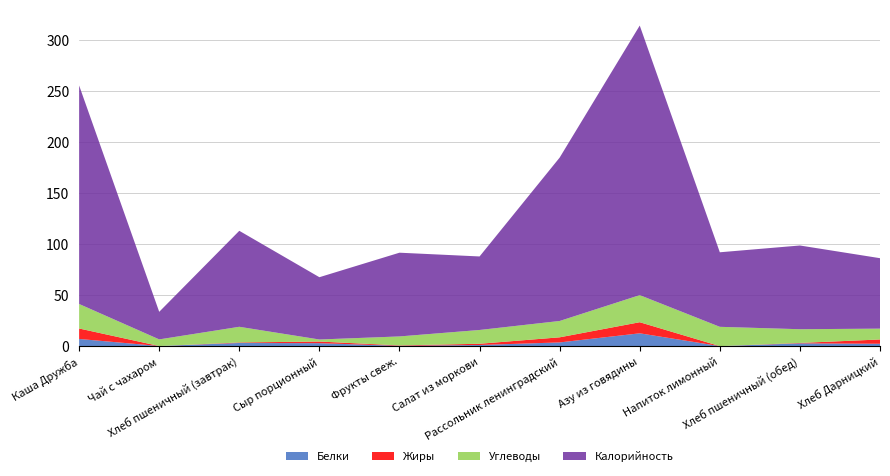

Reading right to left, extract all data points from this chart.

Белки: Хлеб Дарницкий=2.4	Хлеб пшеничный (обед)=2.8	Напиток лимонный=0.1	Азу из говядины=12.7	Рассольник ленинградский=3.7	Салат из моркови=1.2	Фрукты свеж.=0.4	Сыр порционный=3.0	Хлеб пшеничный (завтрак)=3.2	Чай с чахаром=0.2	Каша Дружба=7.1
Жиры: Хлеб Дарницкий=4.2	Хлеб пшеничный (обед)=0.4	Напиток лимонный=0.0	Азу из говядины=10.9	Рассольник ленинградский=5.0	Салат из моркови=1.2	Фрукты свеж.=0.4	Сыр порционный=1.6	Хлеб пшеничный (завтрак)=0.5	Чай с чахаром=0.0	Каша Дружба=10.2
Углеводы: Хлеб Дарницкий=10.6	Хлеб пшеничный (обед)=13.4	Напиток лимонный=18.9	Азу из говядины=26.5	Рассольник ленинградский=16.0	Салат из моркови=13.5	Фрукты свеж.=8.8	Сыр порционный=2.0	Хлеб пшеничный (завтрак)=15.4	Чай с чахаром=6.5	Каша Дружба=24.0
Калорийность: Хлеб Дарницкий=69.0	Хлеб пшеничный (обед)=82.0	Напиток лимонный=73.0	Азу из говядины=264.0	Рассольник ленинградский=160.0	Салат из моркови=72.0	Фрукты свеж.=82.0	Сыр порционный=61.0	Хлеб пшеничный (завтрак)=94.0	Чай с чахаром=27.0	Каша Дружба=214.0